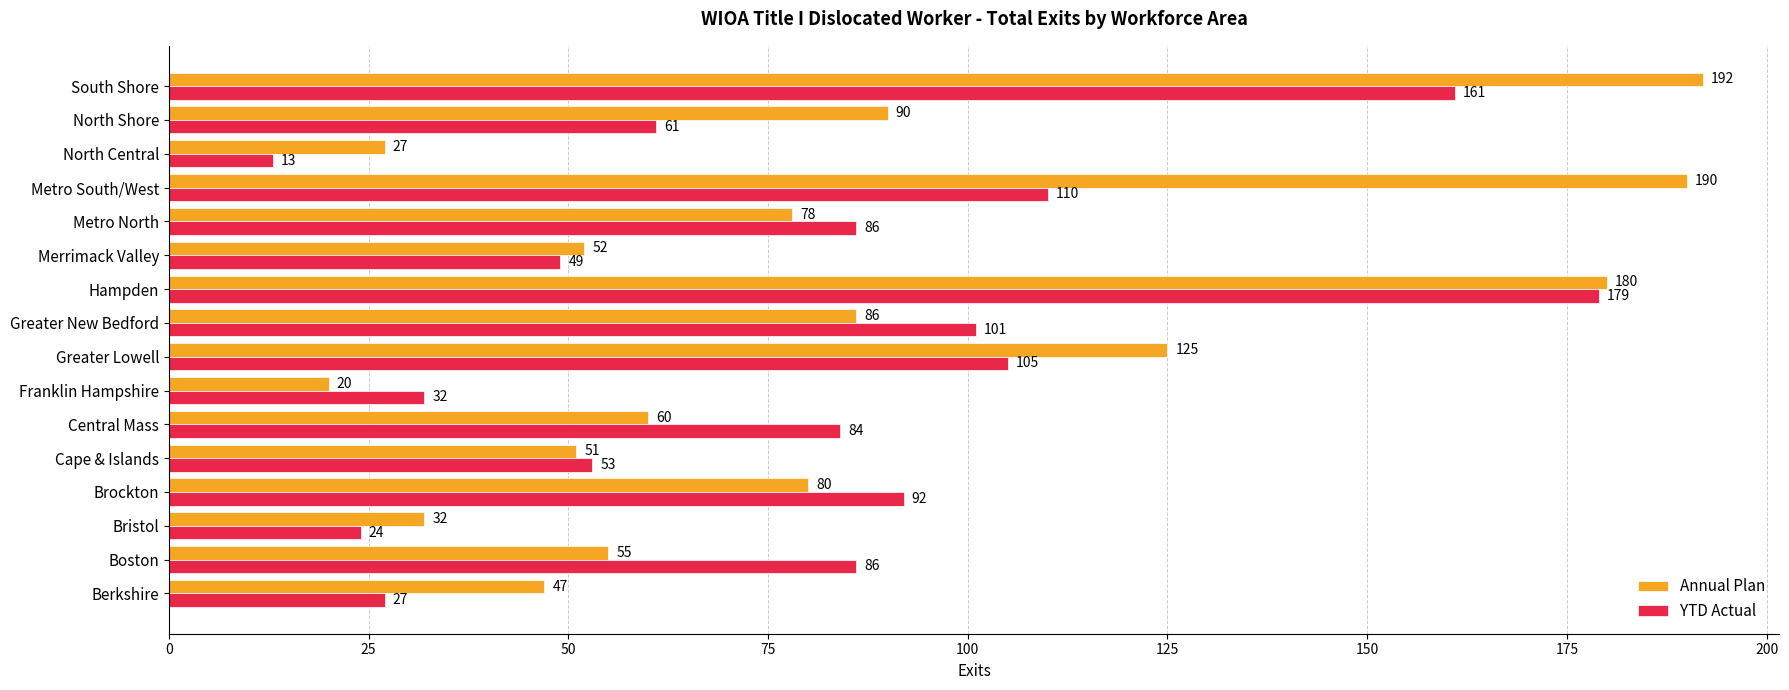

At which label is Annual Plan closest to 106?

North Shore